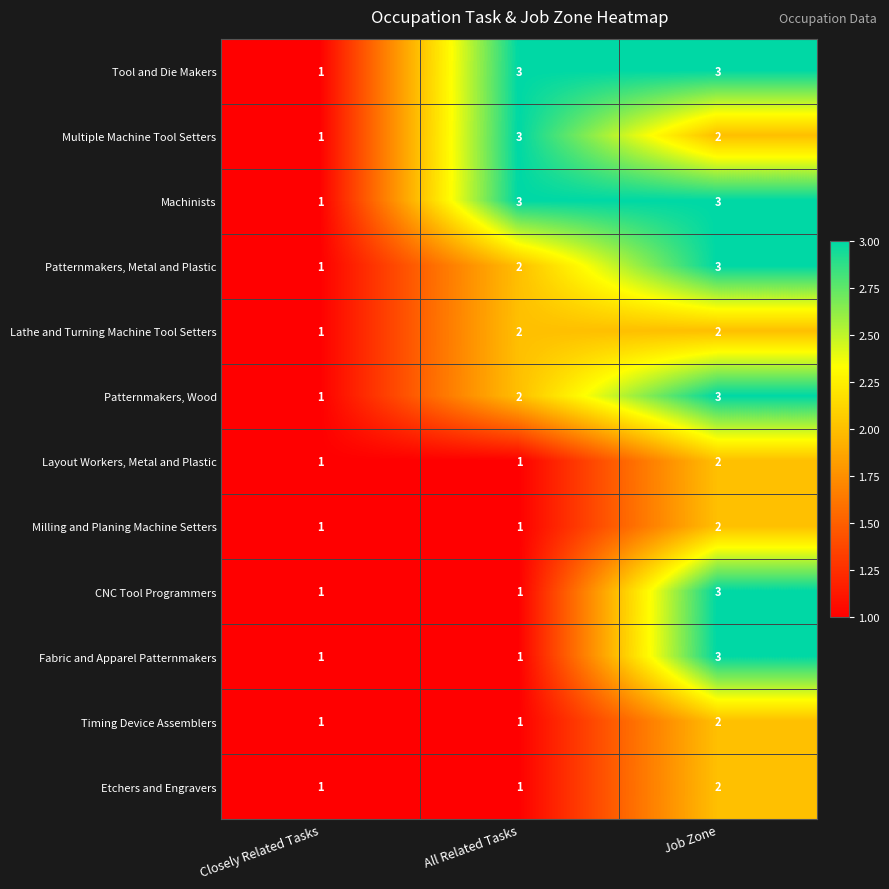

What is the sum of the Milling and Planing Machine Setters values at Closely Related Tasks and Job Zone?

3